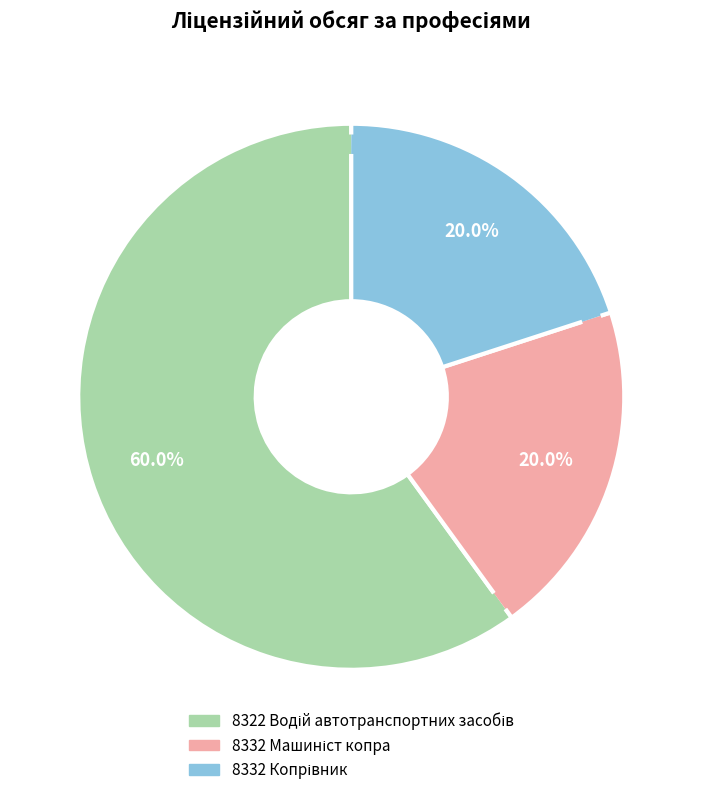

Is there a majority slice in this chart?

Yes